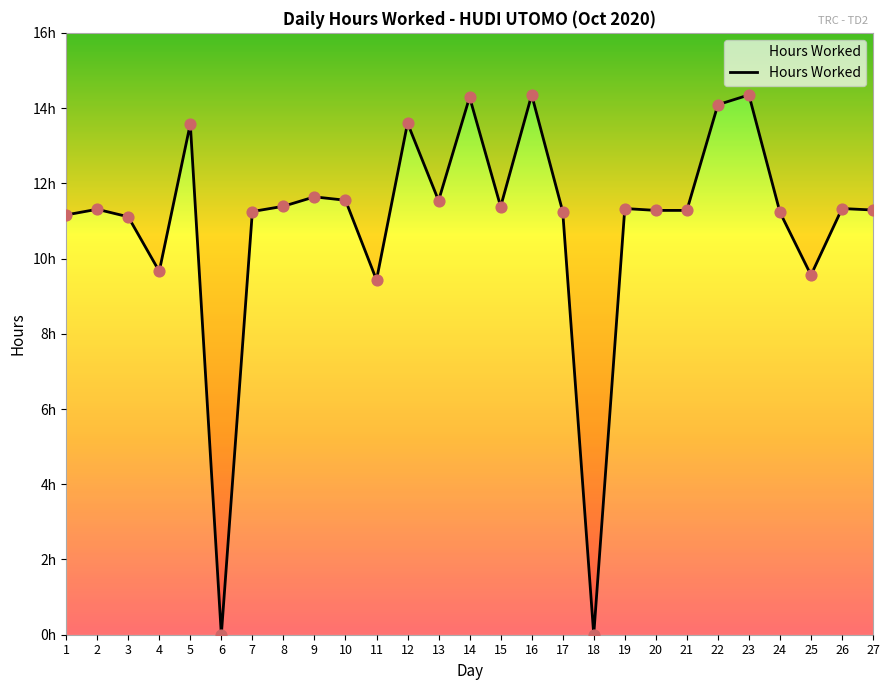

What is the ratio of the value at 27 to the value at 10?

1.0